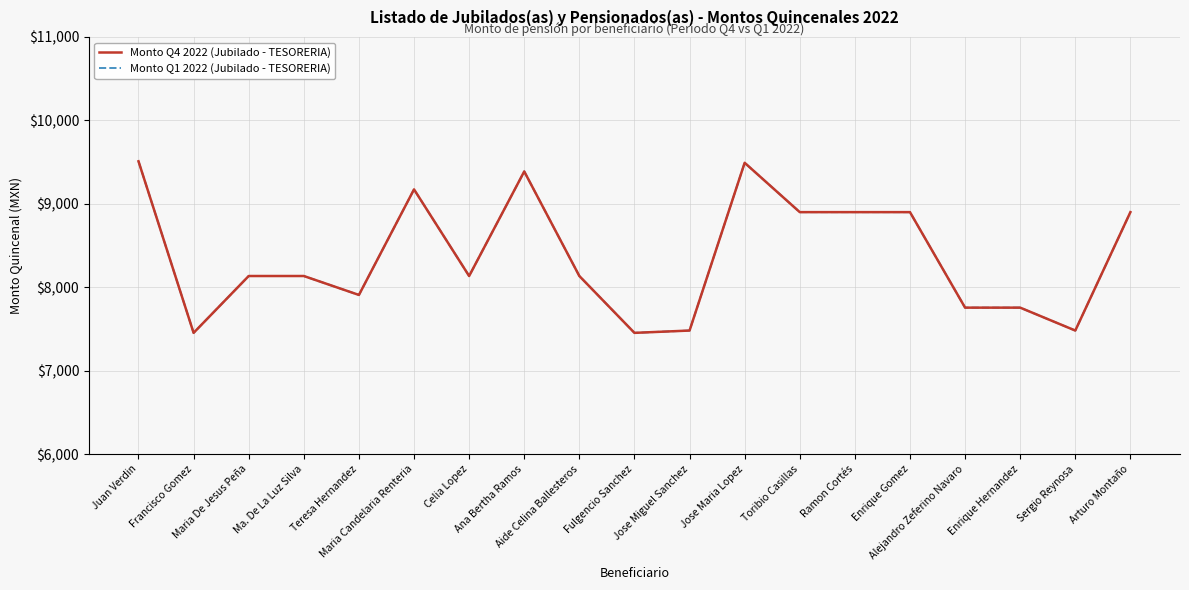

How many lines are shown in the chart?

2